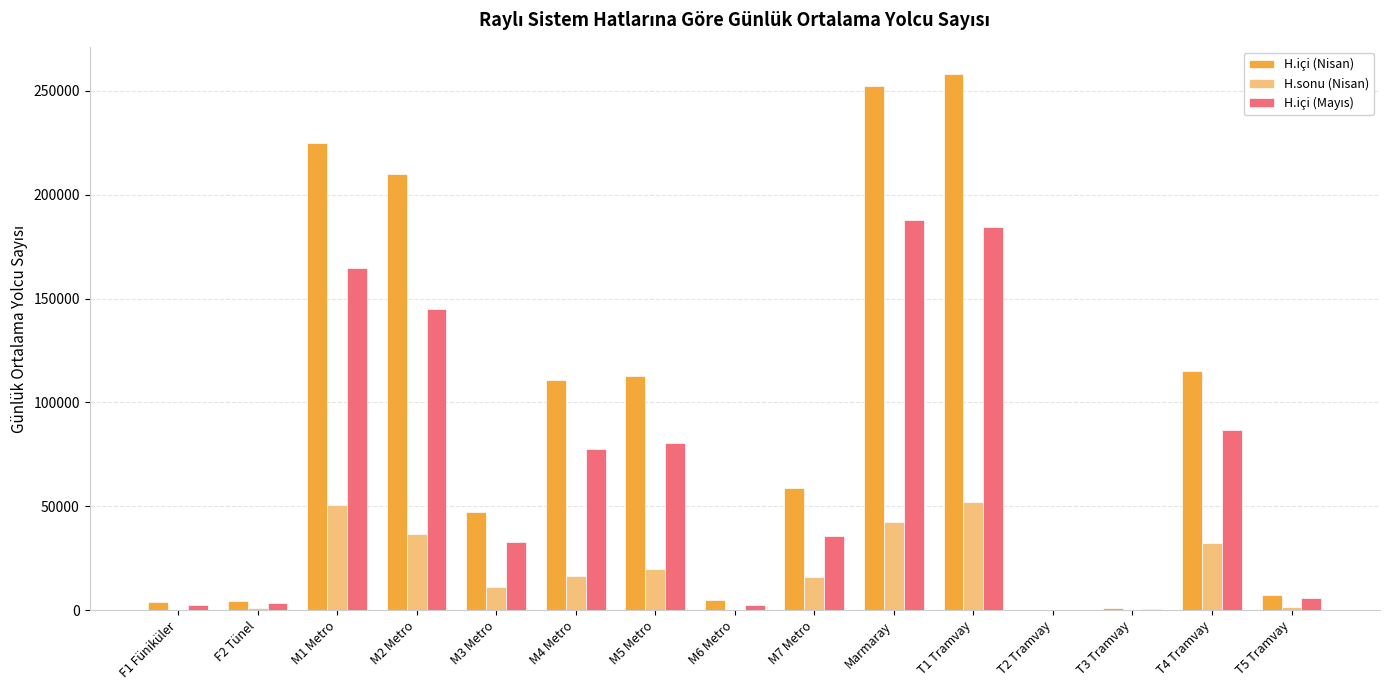

Which series changed the most between M4 Metro and T2 Tramvay?

H.içi (Nisan)